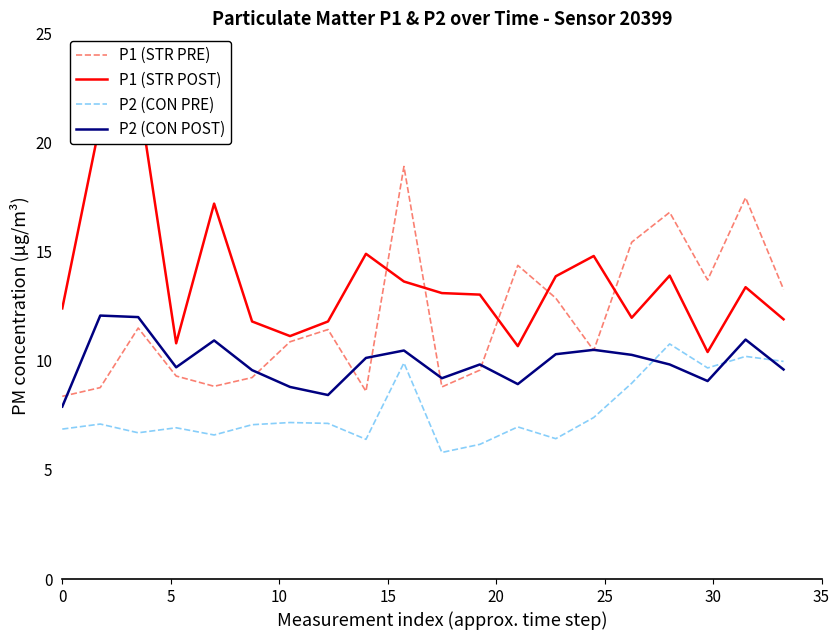

True or false: P2 (CON PRE) and P1 (STR PRE) intersect in this chart.

False